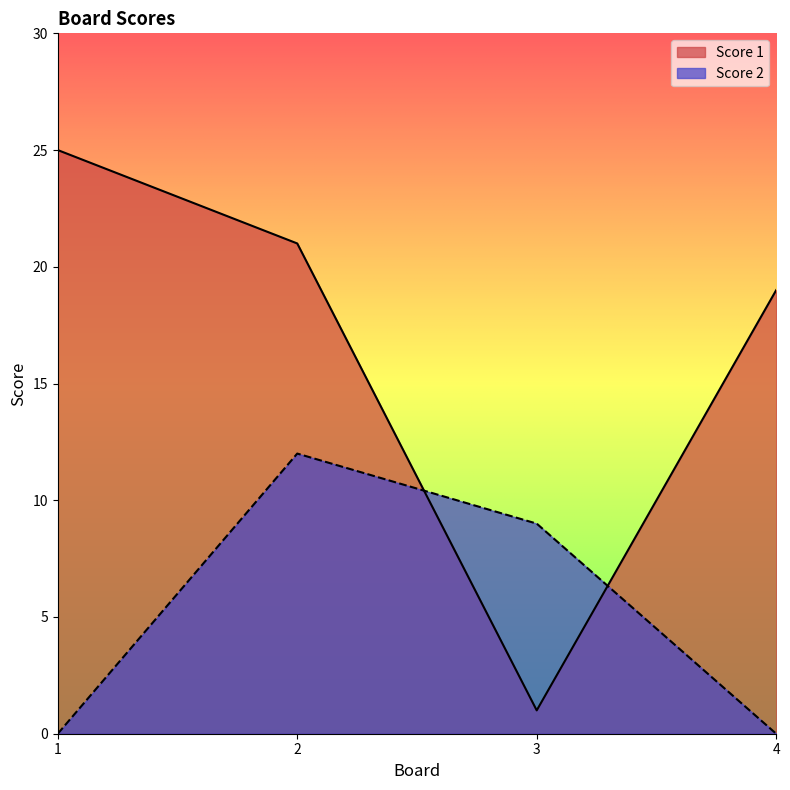

True or false: Score 2 has a value of 0 at 4.

True